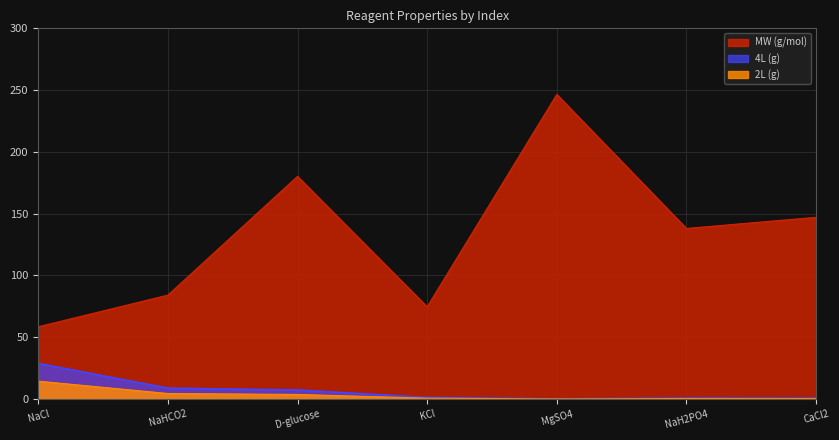

Reading left to right, list all the values displayed in this chart.

MW (g/mol): 58.4	84.0	180.2	74.5	246.5	138.0	147.0
2L (g): 14.4	4.4	3.6	0.6	0.0	0.3	0.3
4L (g): 28.7	8.7	7.2	1.2	0.0	0.7	0.6